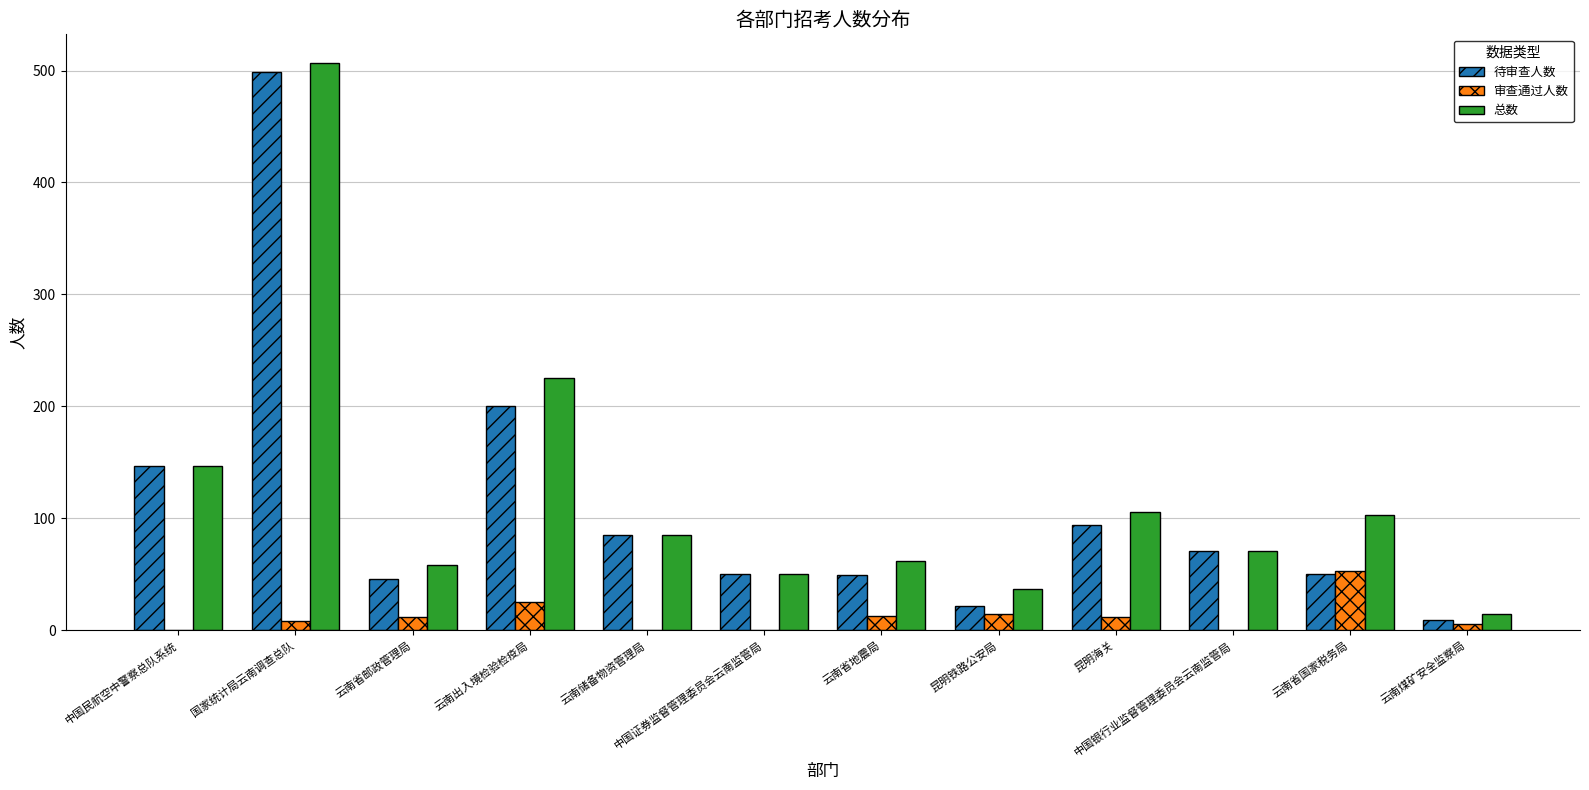

Which series has the largest range (max minus min)?

总数